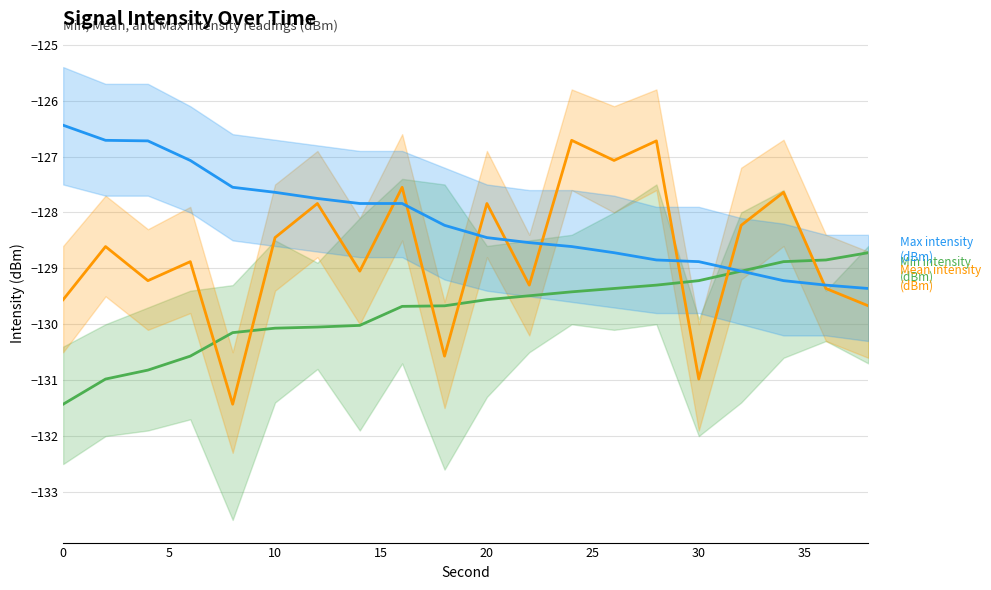

How many values in the Min intensity (dBm) series are below -129?

17